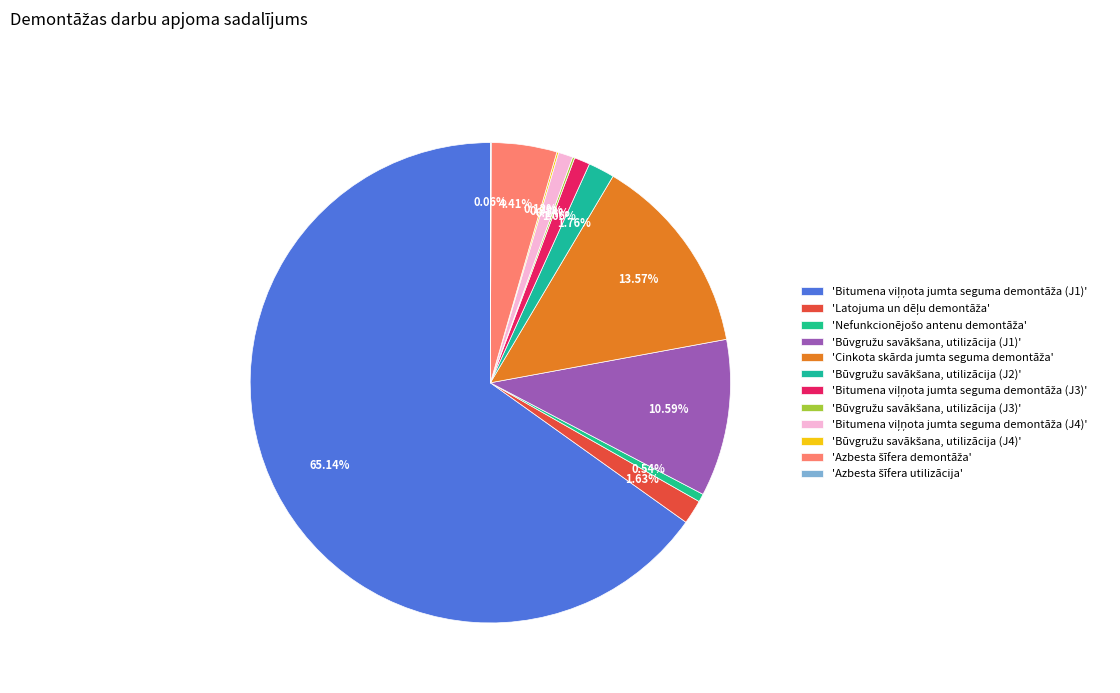

Which slice represents more than half of the pie?

Bitumena viļņota jumta seguma demontāža (J1)